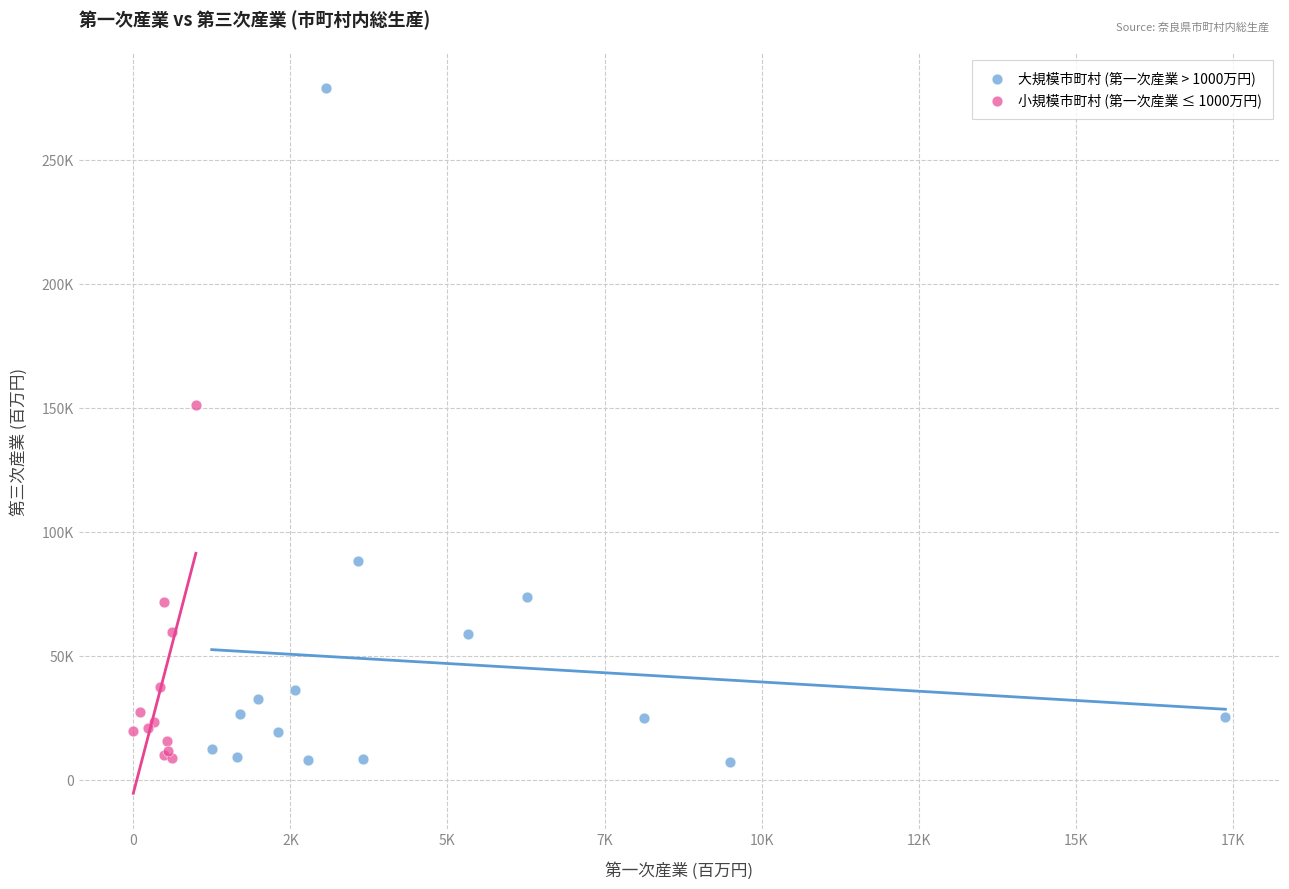

What are all the series names shown in the legend?

大規模市町村 (第一次産業 > 1000万円), 小規模市町村 (第一次産業 ≤ 1000万円)